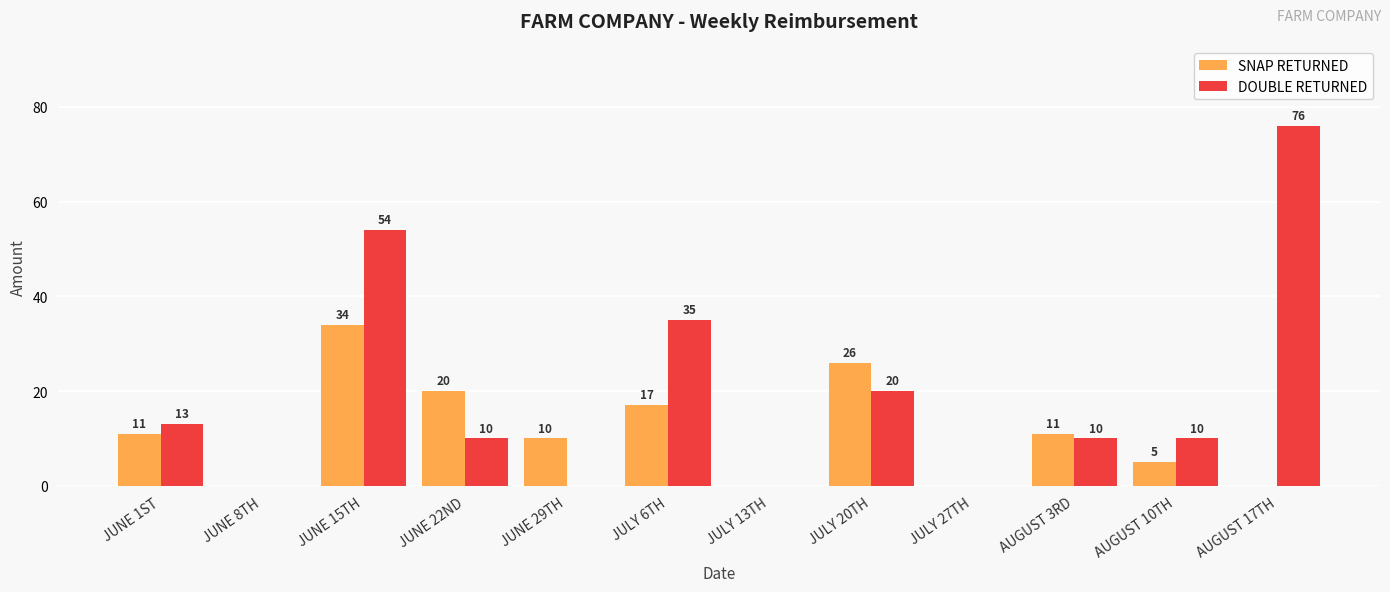

What is the sum of all SNAP RETURNED values?

134